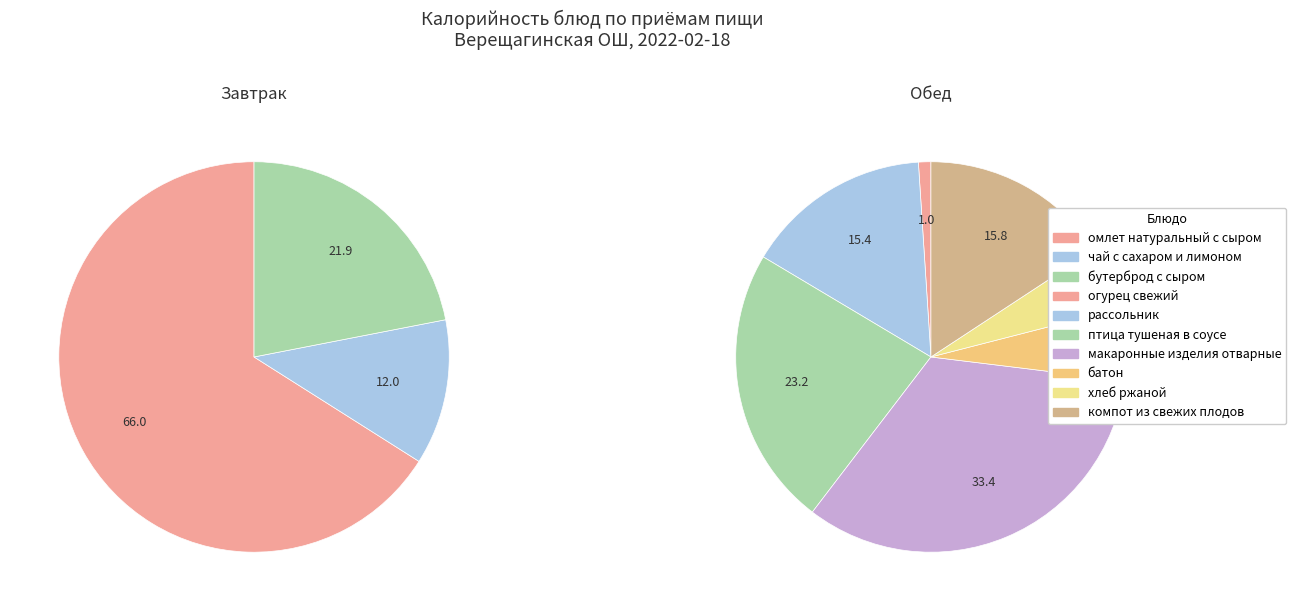

Which slice is the largest?

омлет натуральный с сыром